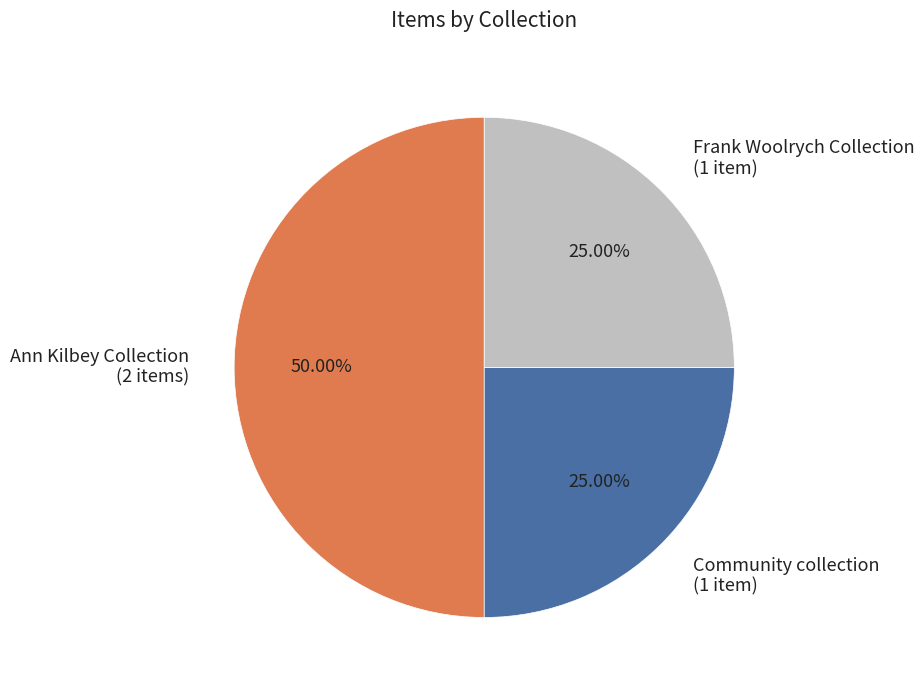

How many slices are in this pie chart?

3